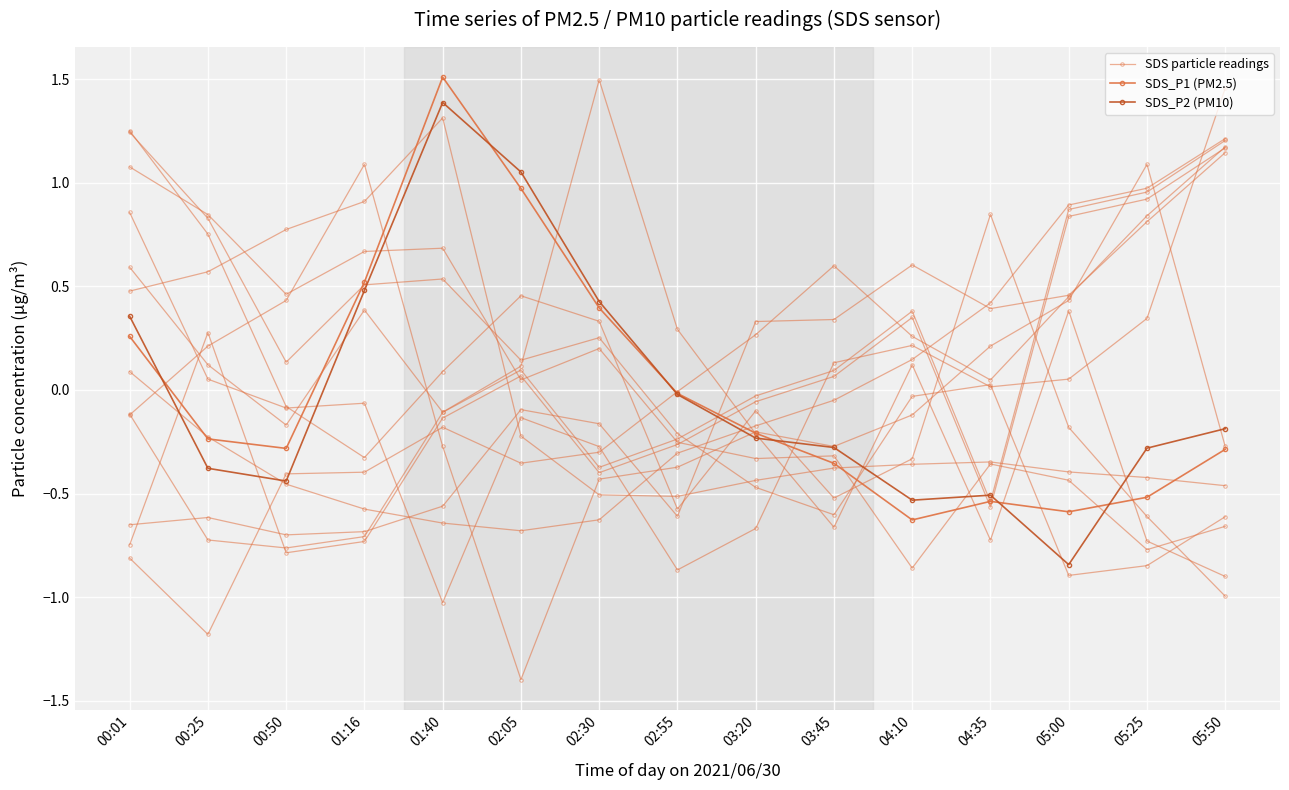

How many intersections are there between SDS particle readings and SDS_P1 (PM2.5)?

5